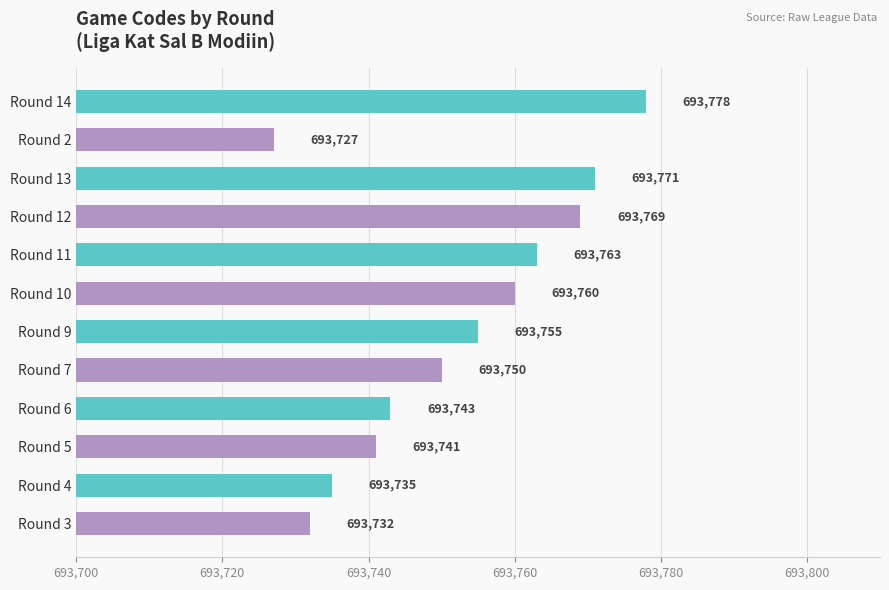

Between Round 3 and Round 10, which is larger?

Round 10